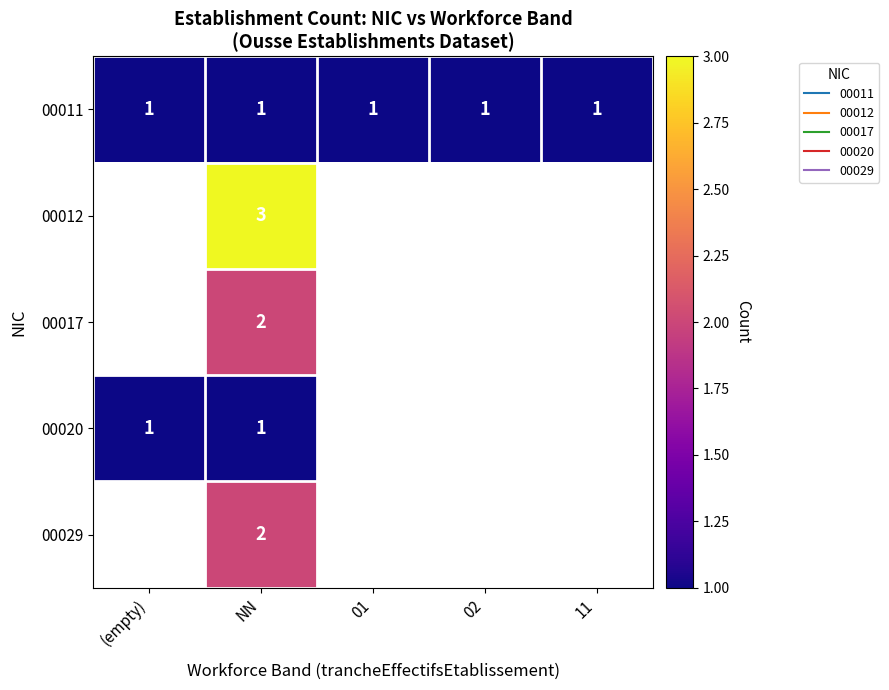

Is the value of 00012 at 11 greater than the value of 00011 at NN?

No